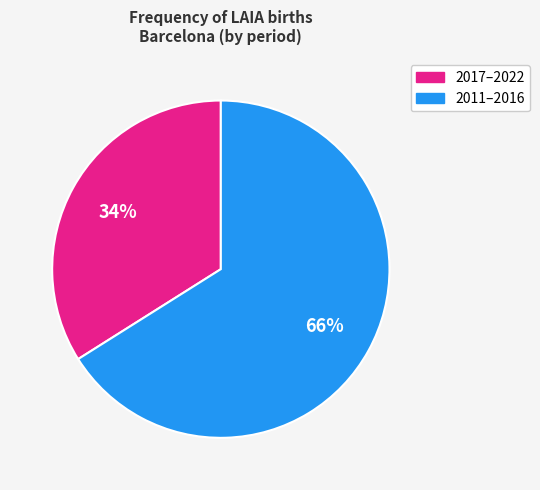

To the nearest percent, what is the difference between the largest and smallest slice percentages?

32%